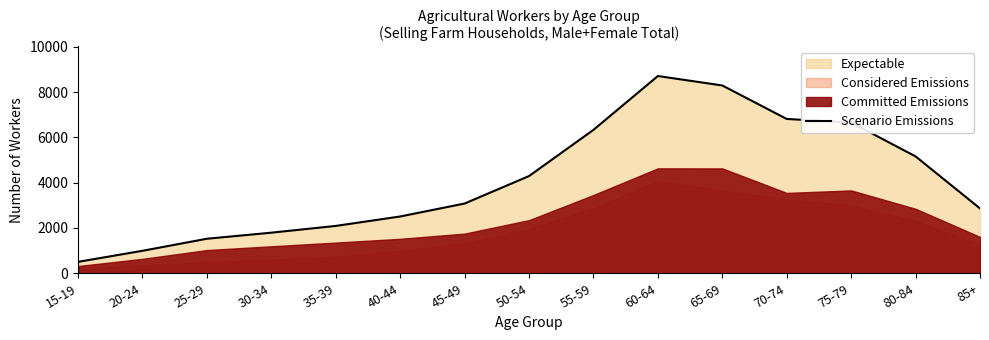

What is the label of the 12th point from the left?

70-74